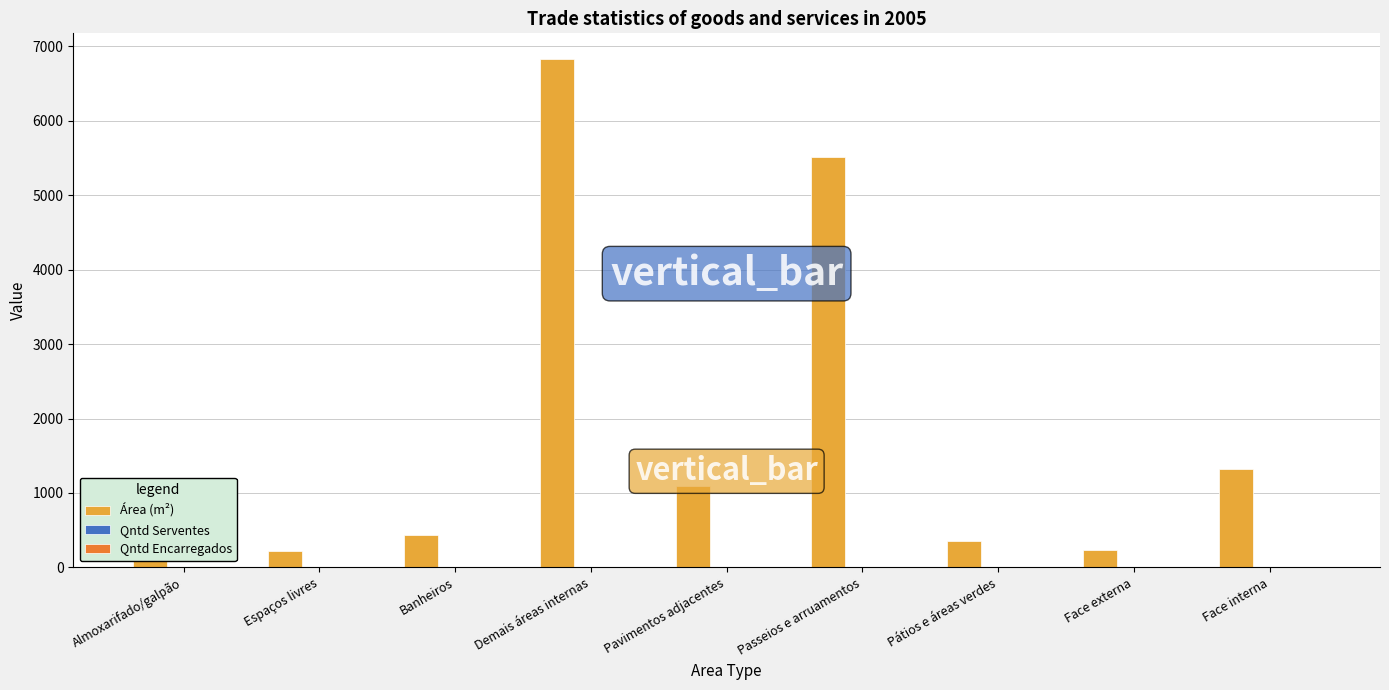

What is the greatest value displayed?

6832.4